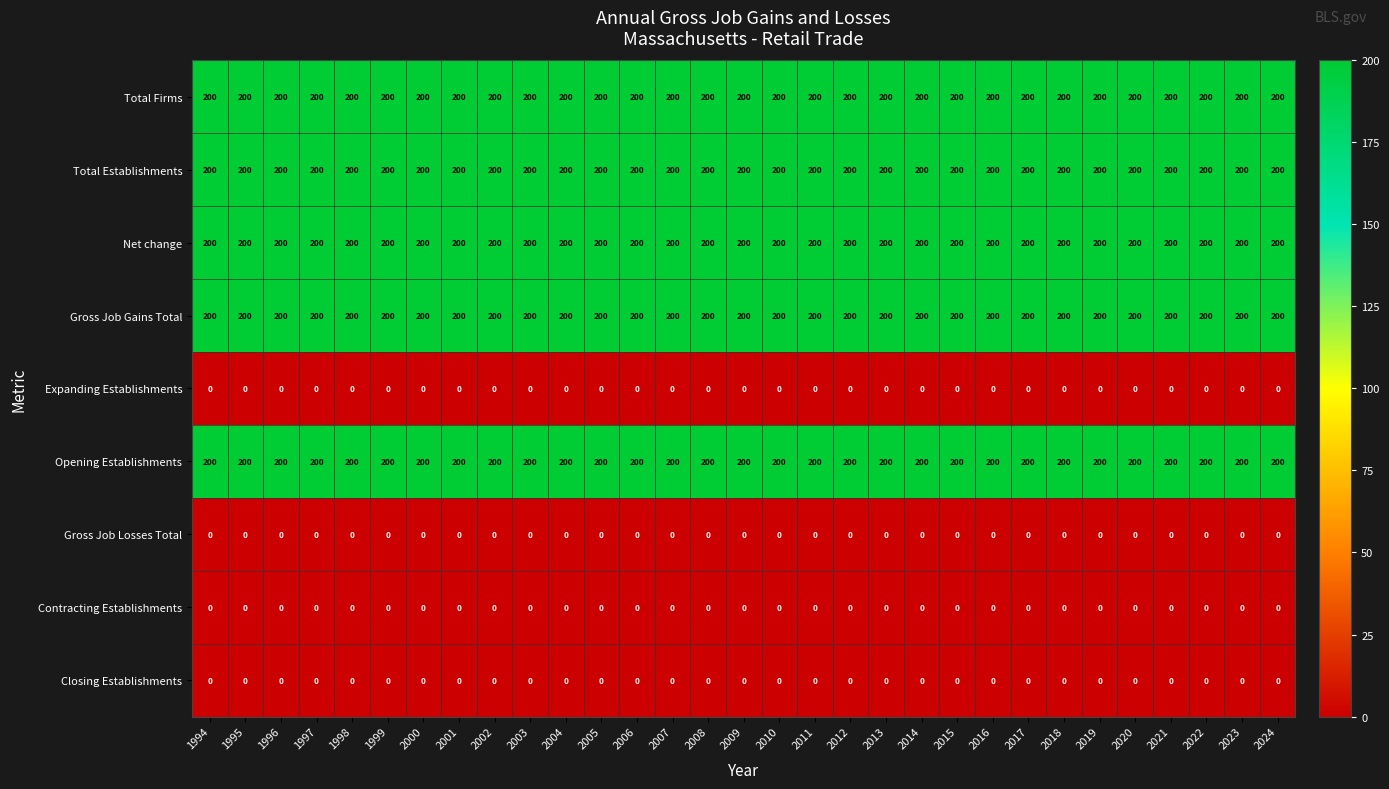

What is the total value across all series at 2004?

1000